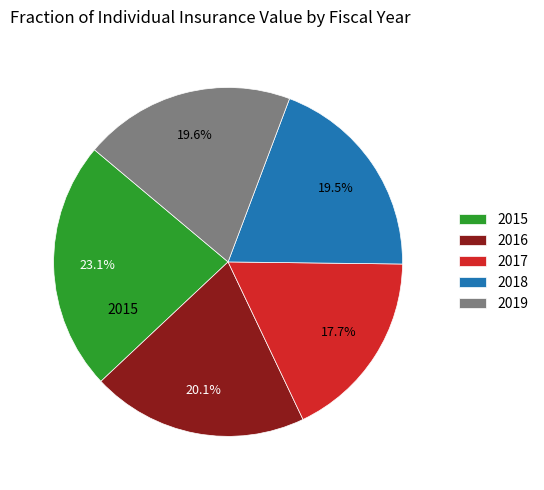

Approximately how many times larger is the value at 2015 compared to 2017?

1.3